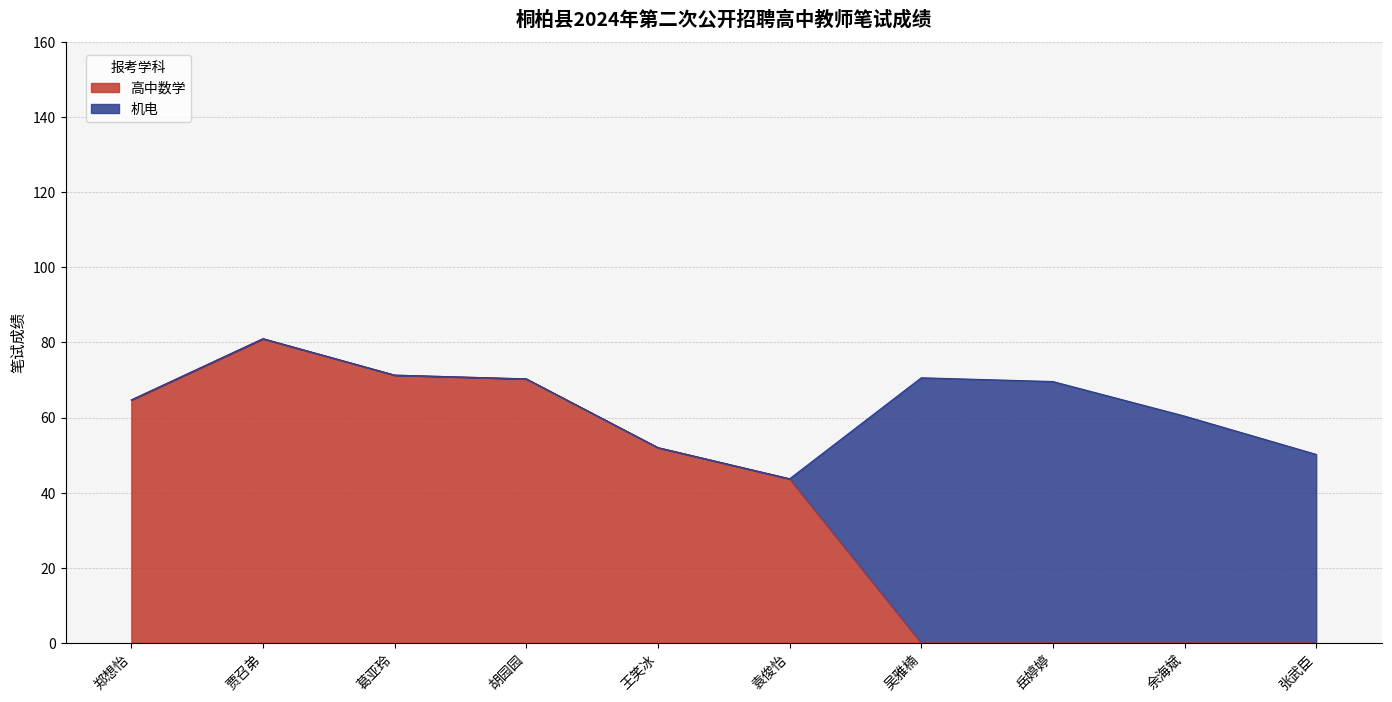

Where is 高中数学 nearest to the value 40?

袁俊怡